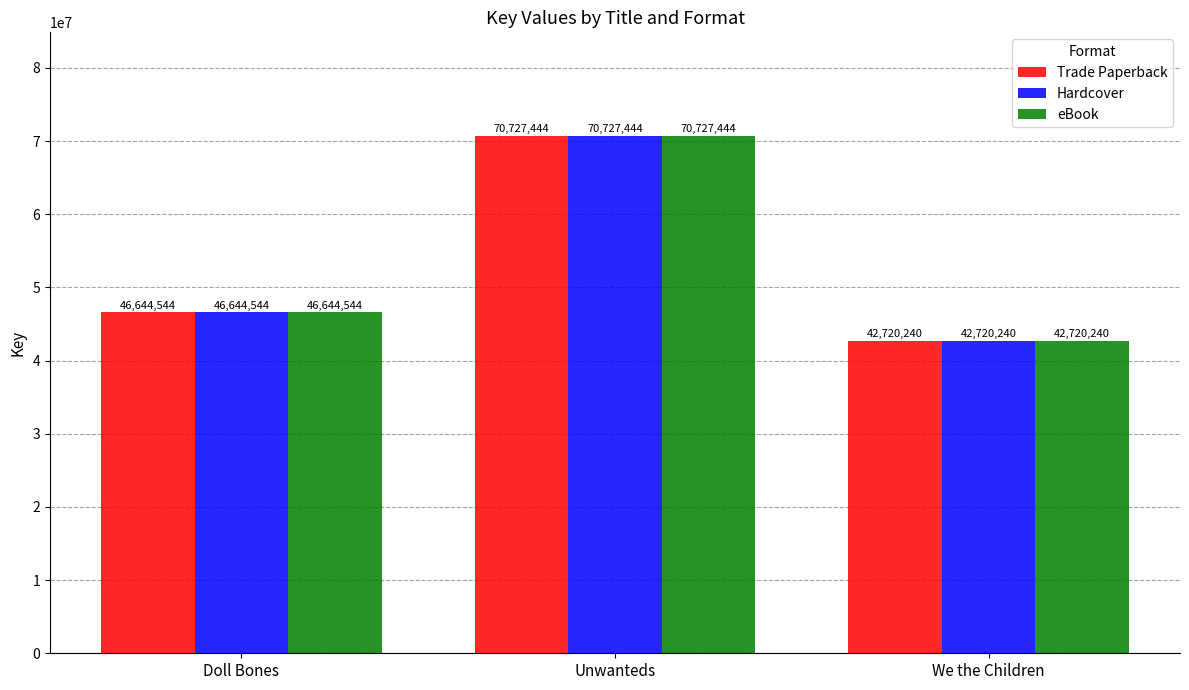

At which label is Trade Paperback closest to 56723842?

Doll Bones